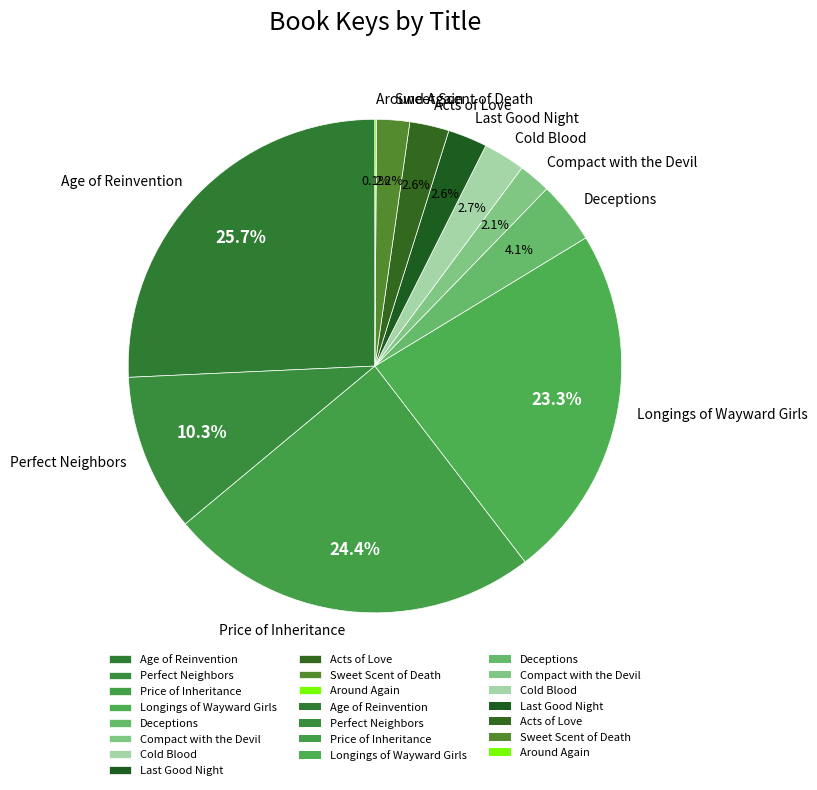

To the nearest percent, what portion does Price of Inheritance represent?

24%